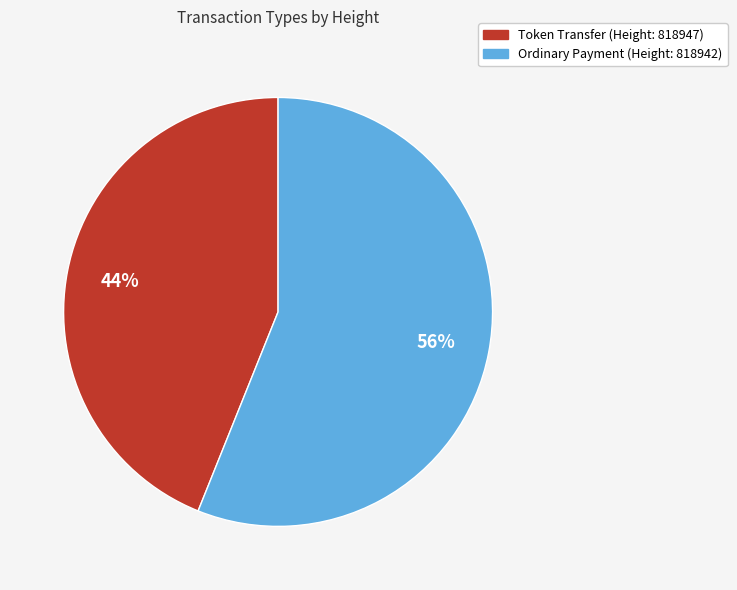

Is there any slice that represents more than half of the pie?

Yes